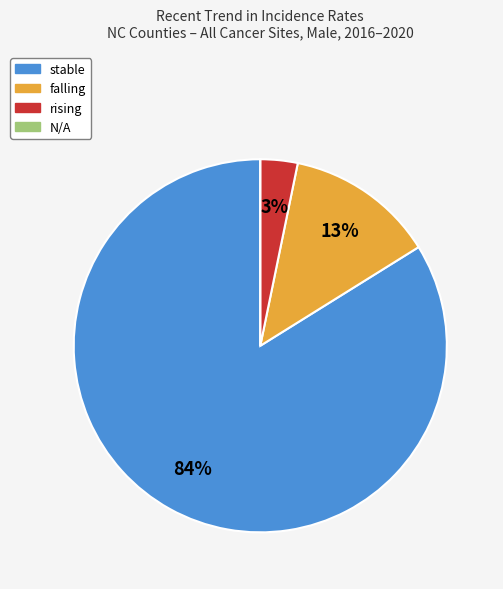

To the nearest percent, what portion does stable represent?

84%